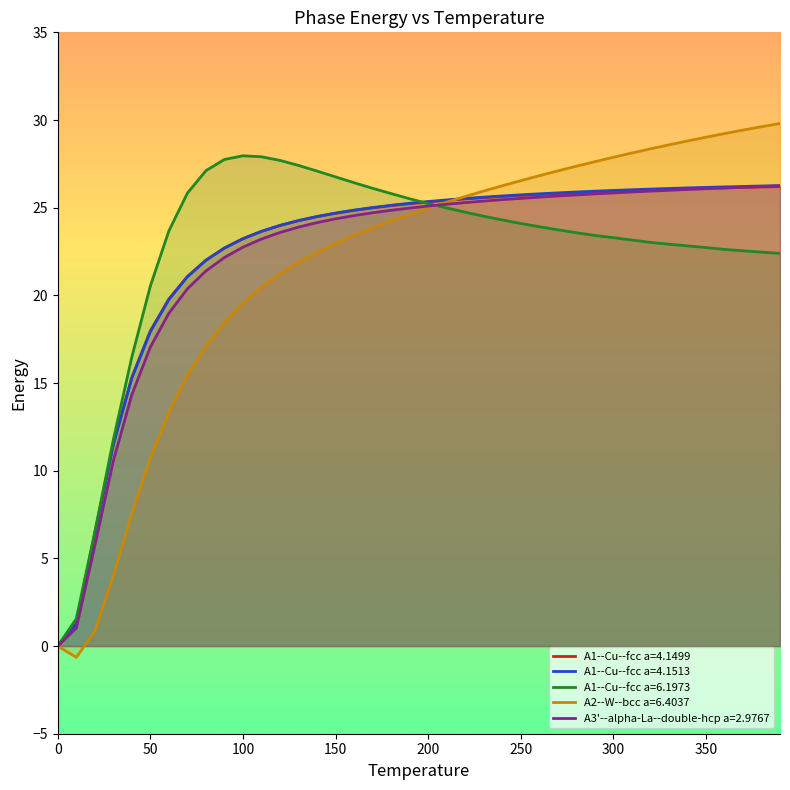

Where does the A1--Cu--fcc a=6.1973 series first go above 23?

60